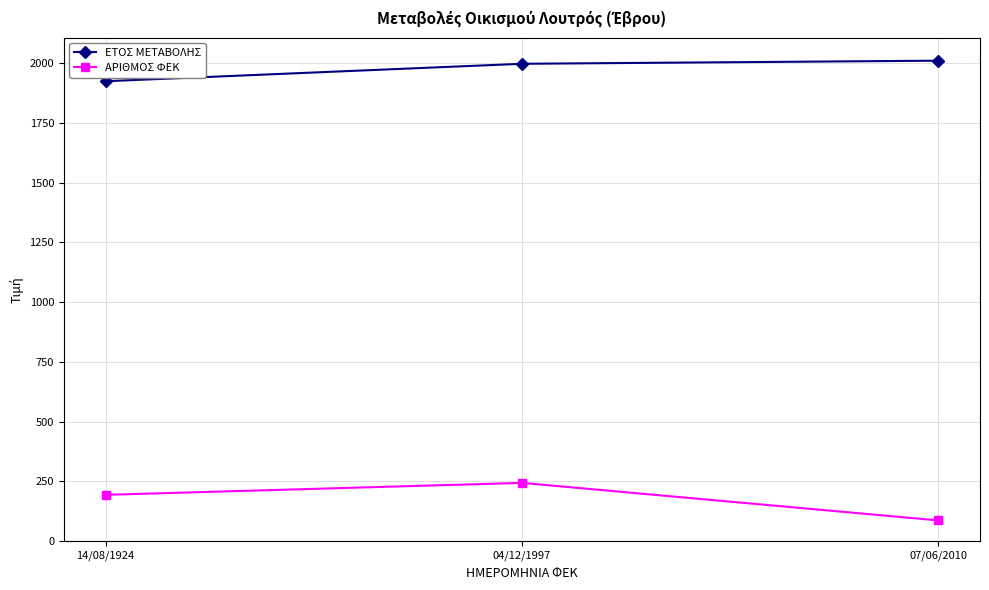

What is the sum of all ΑΡΙΘΜΟΣ ΦΕΚ values?

525